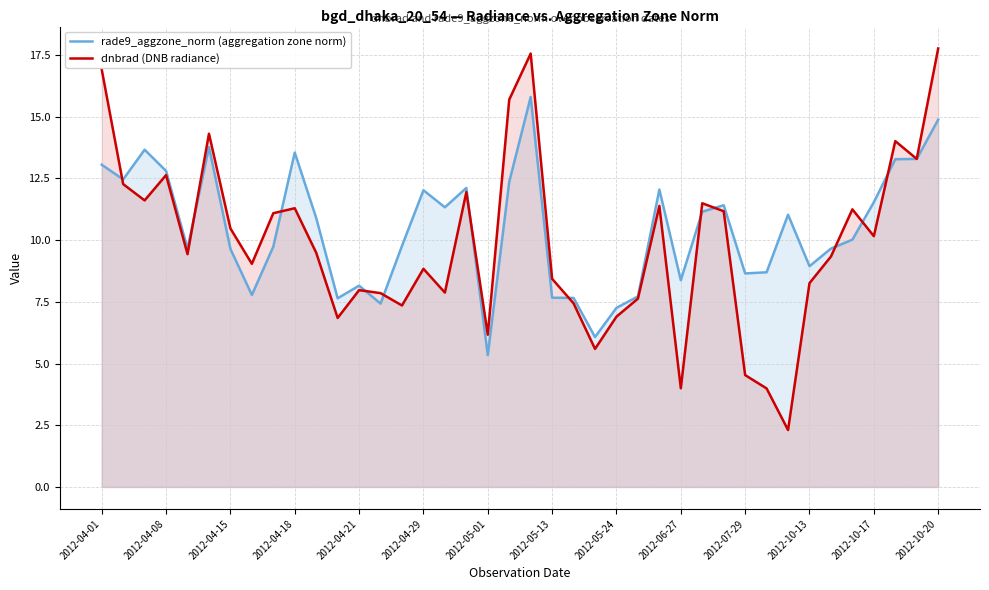

True or false: dnbrad (DNB radiance) has more than 1 interior local peaks.

True